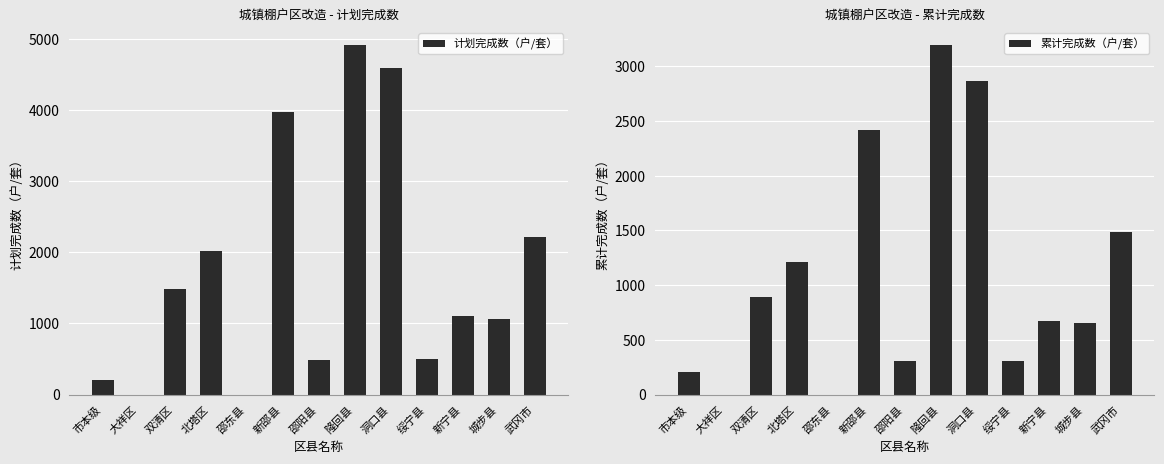

Between 大祥区 and 北塔区, which series saw the biggest shift?

计划完成数（户/套）